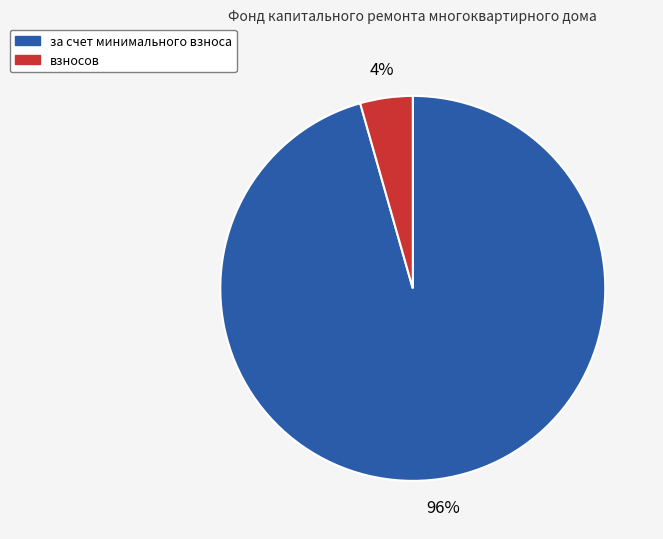

Is there a majority slice in this chart?

Yes